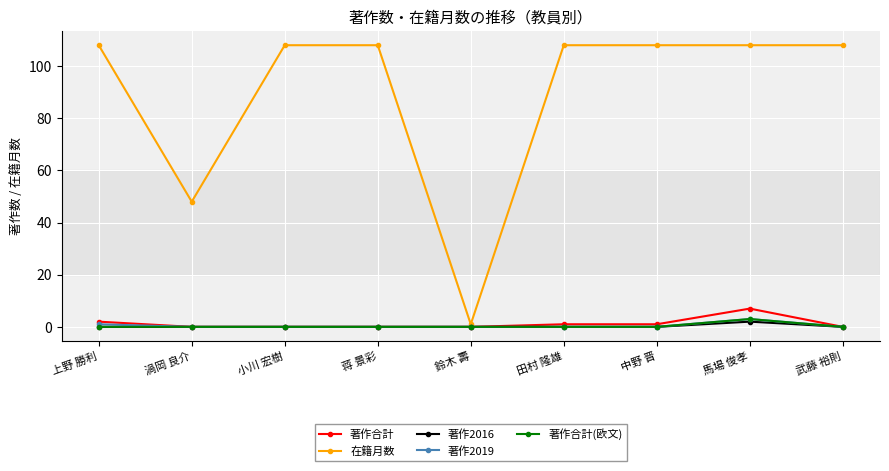

What are all the series names shown in the legend?

著作合計, 在籍月数, 著作2016, 著作2019, 著作合計(欧文)